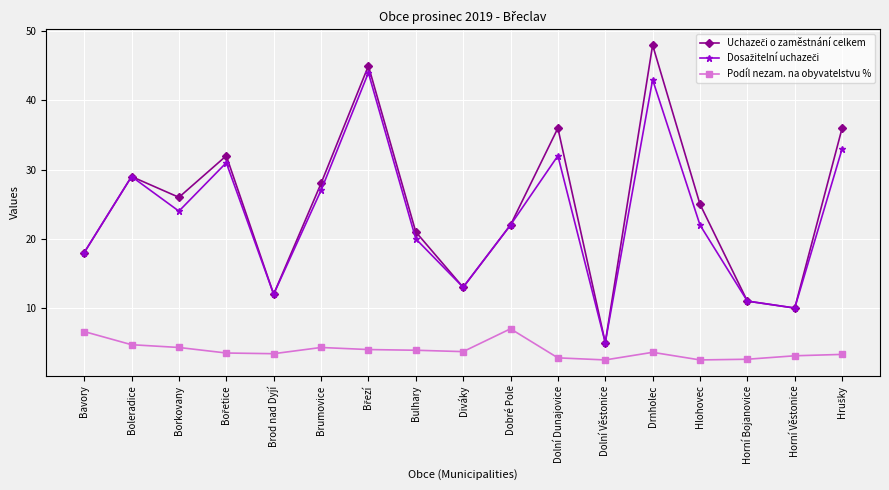

At which category does the chart reach its peak across all series?

Drnholec